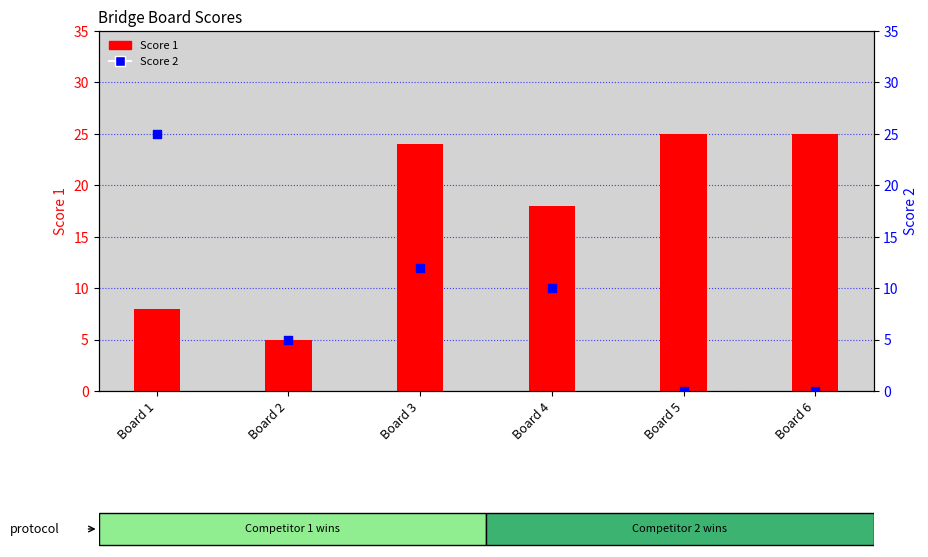

What are all the series names shown in the legend?

Score 1, Score 2